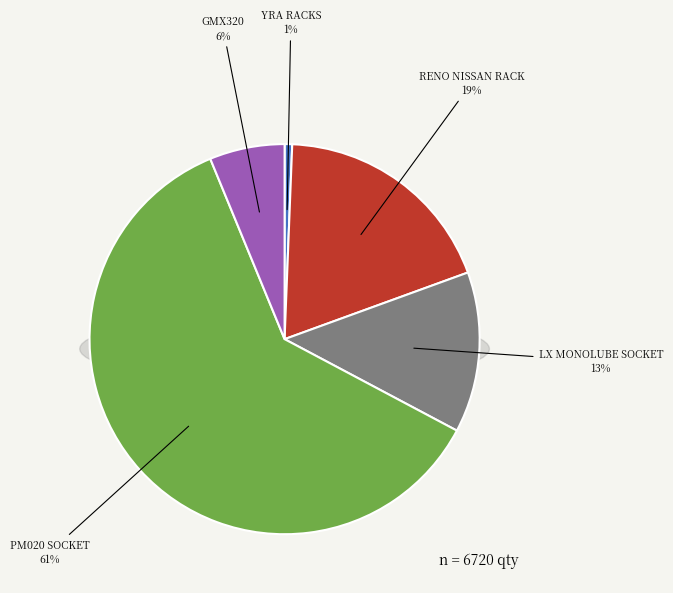

Which has a higher value, 340409330-100 (RENO NISSAN RACK) or 320117513-100 (GMX320(LH) SOCKET)?

340409330-100 (RENO NISSAN RACK)